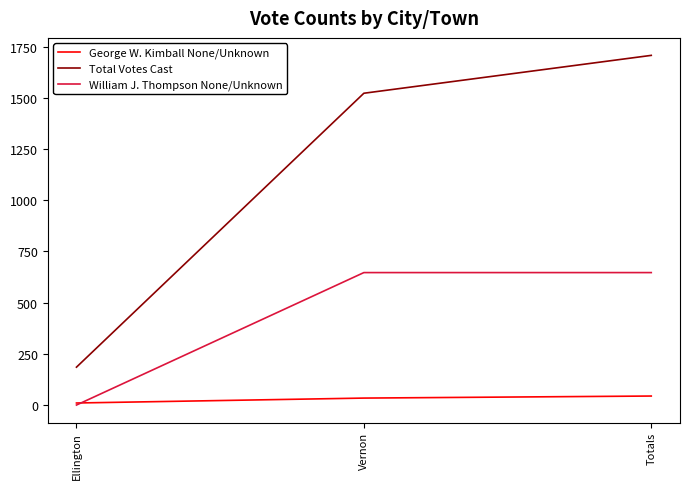

How many lines are shown in the chart?

3